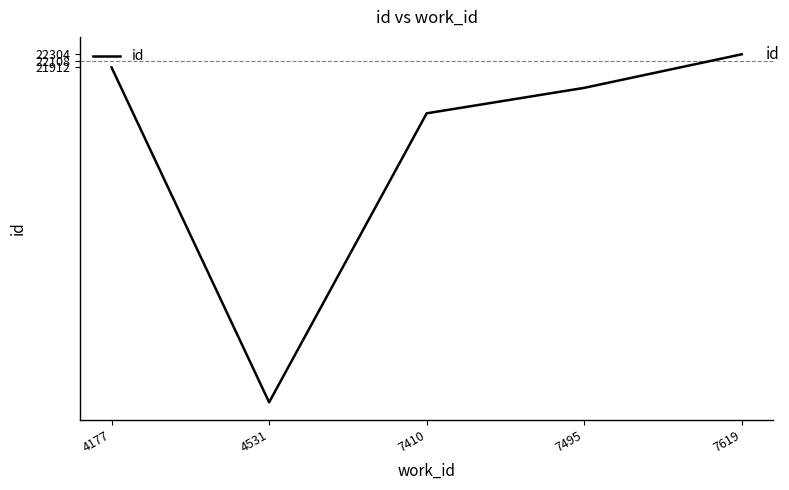

True or false: the data shows 22304 at 7619.

True